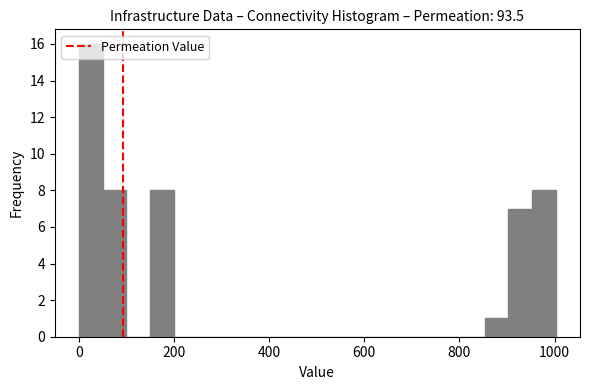

Read against the x-axis, roughly where is the centre of the tallest bar?

20